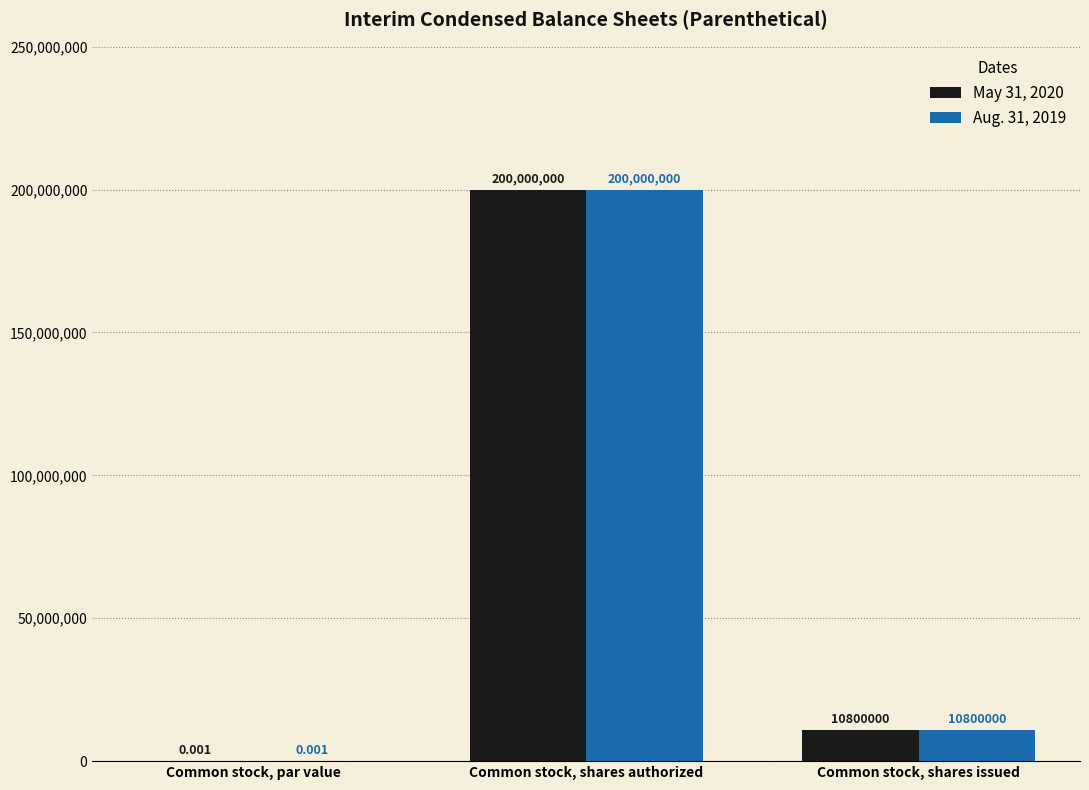

Which label corresponds to the largest value in the chart?

Common stock, shares authorized